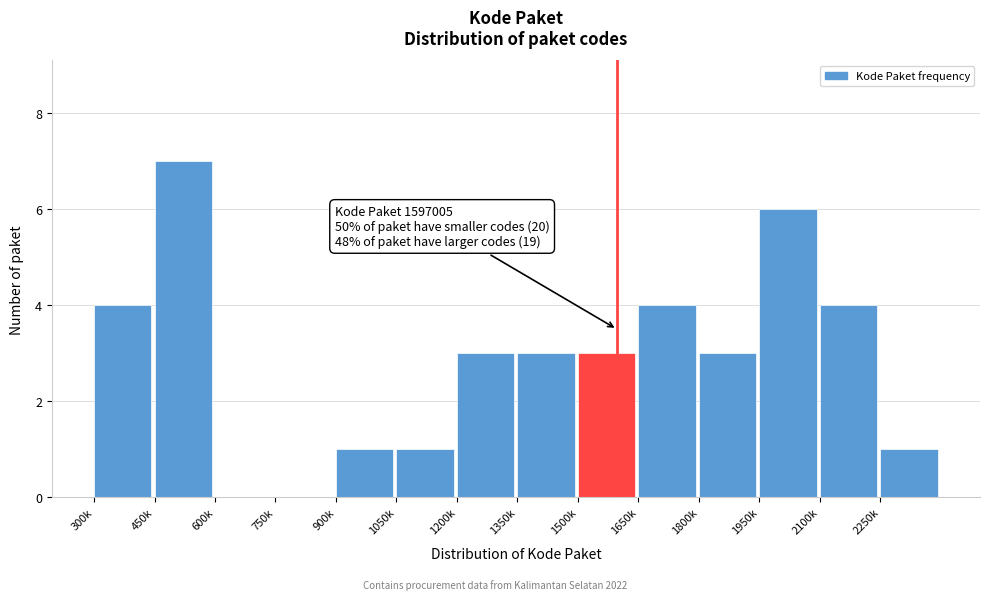

Reading left to right, transcribe all the data shown in this chart.

300k=4	450k=7	600k=0	750k=0	900k=1	1050k=1	1200k=3	1350k=3	1500k=3	1650k=4	1800k=3	1950k=6	2100k=4	2250k=1